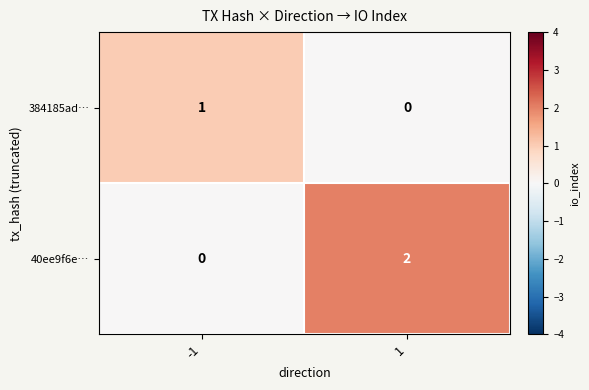

List the series in order of their overall mean, highest first.

40ee9f6e…, 384185ad…